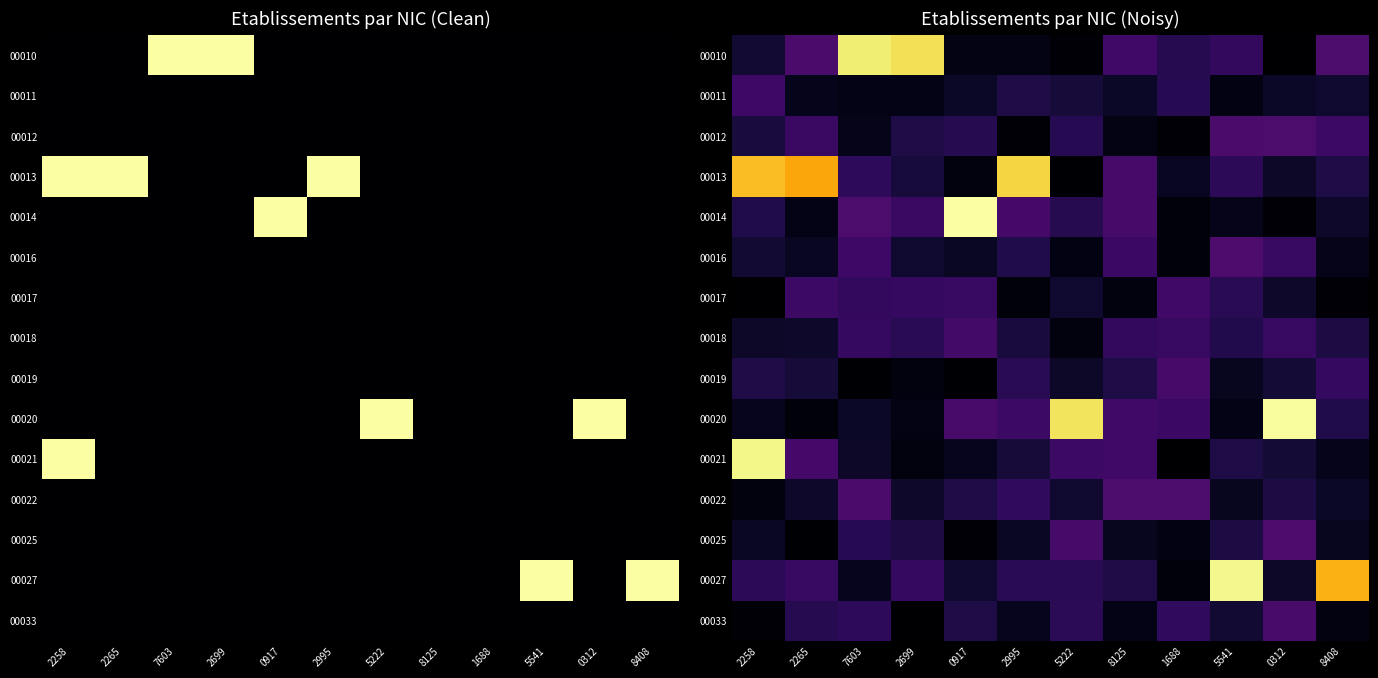

What is the difference between the highest and lowest values at 5222?

1.2